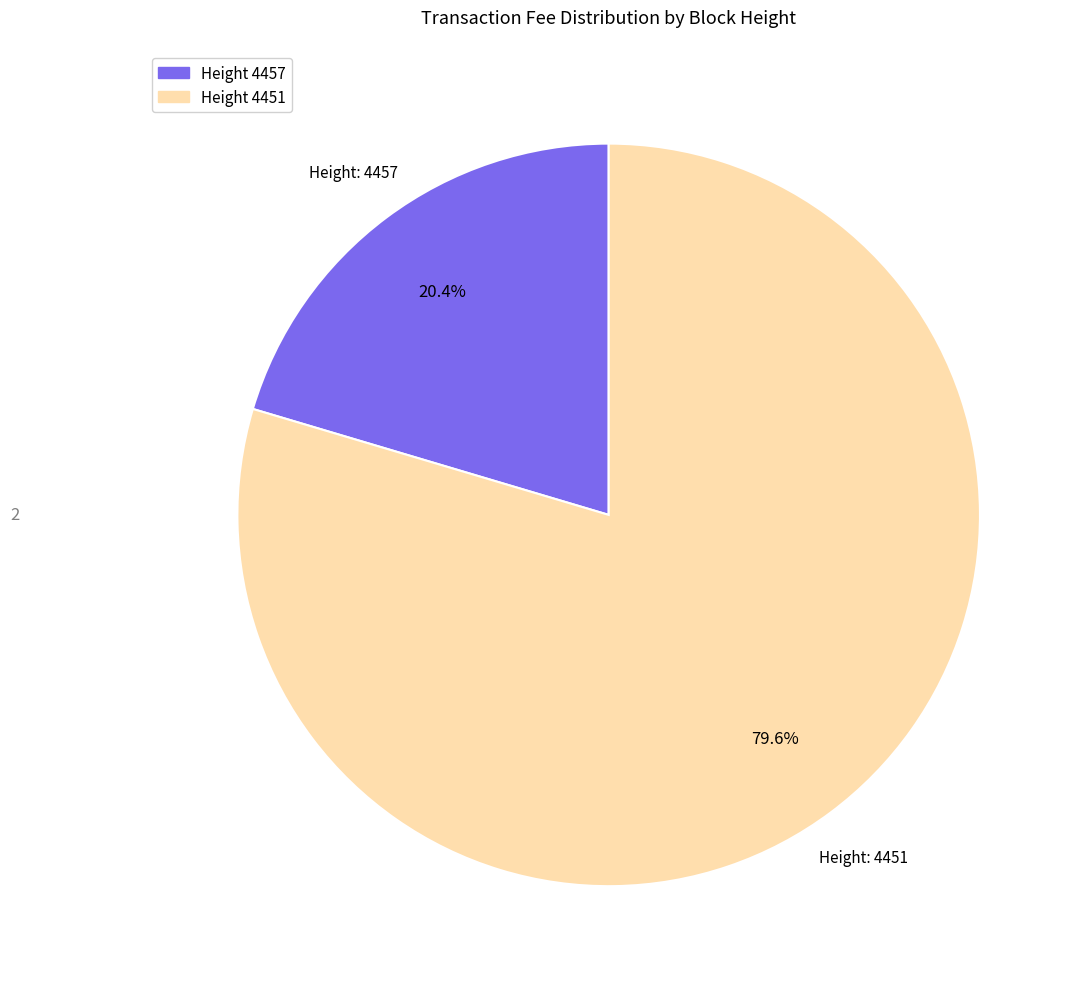

Is there any slice that represents more than half of the pie?

Yes